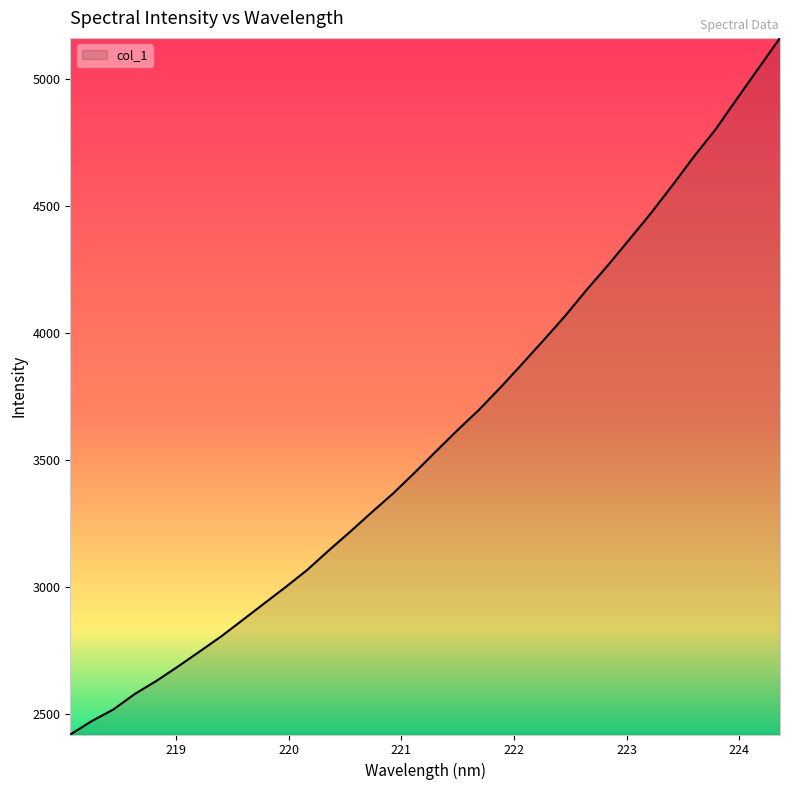

What is the difference between the maximum and minimum values?

2743.5